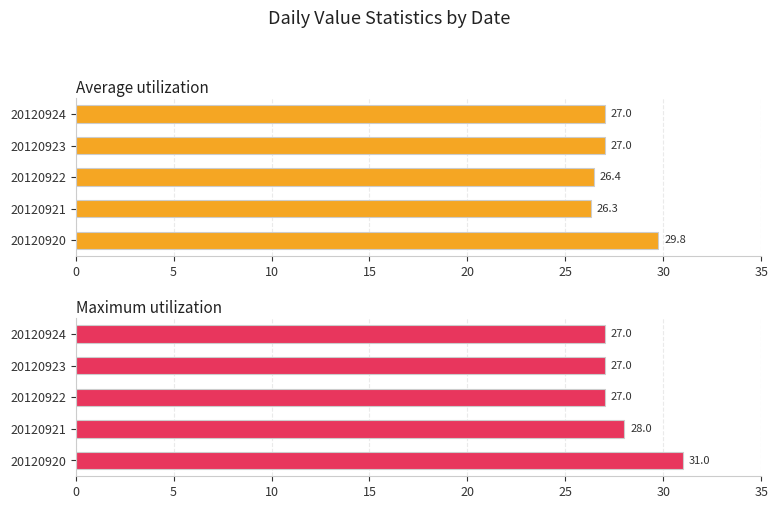

Reading left to right, list all the values displayed in this chart.

Average utilization: 29.8	26.3	26.4	27.0	27.0
Maximum utilization: 31.0	28.0	27.0	27.0	27.0